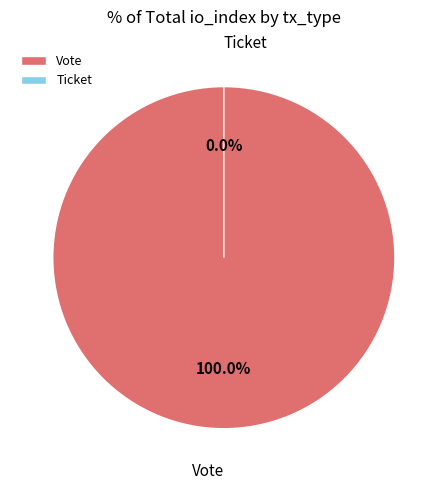

What is the largest slice in the pie chart?

Vote